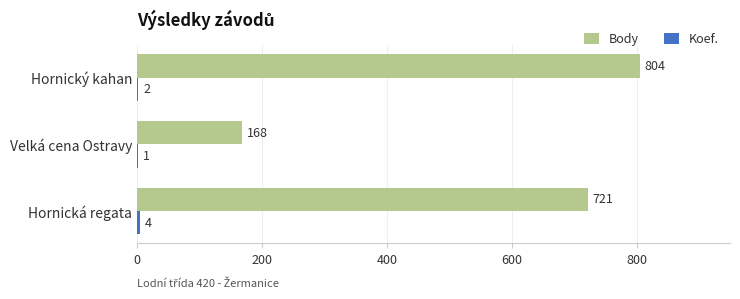

What is the maximum value shown in the chart?

804